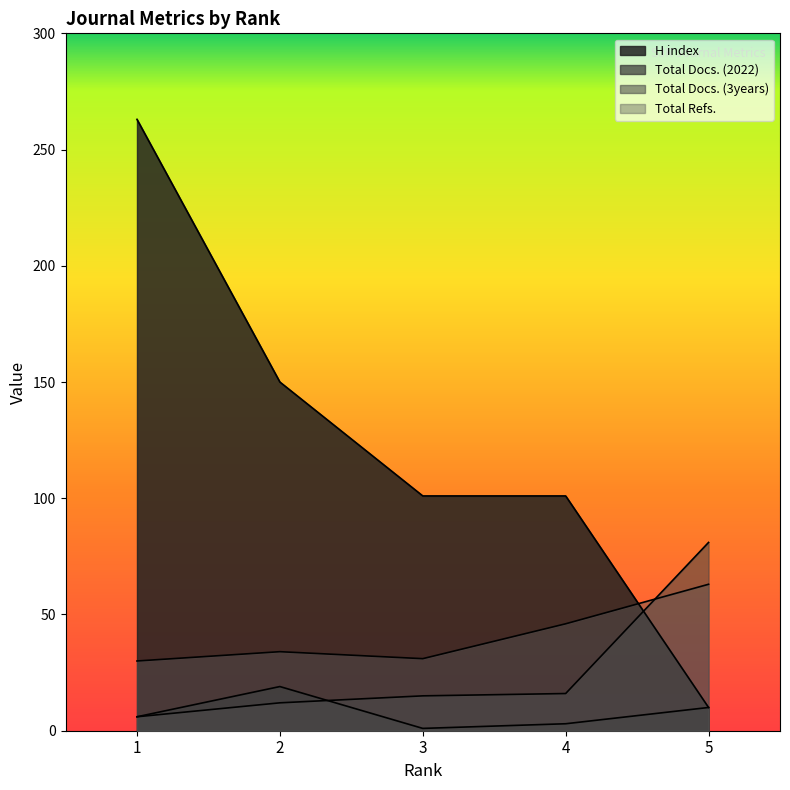

What is the value of the Total Docs. (3years) point at the 1st from the left?

6